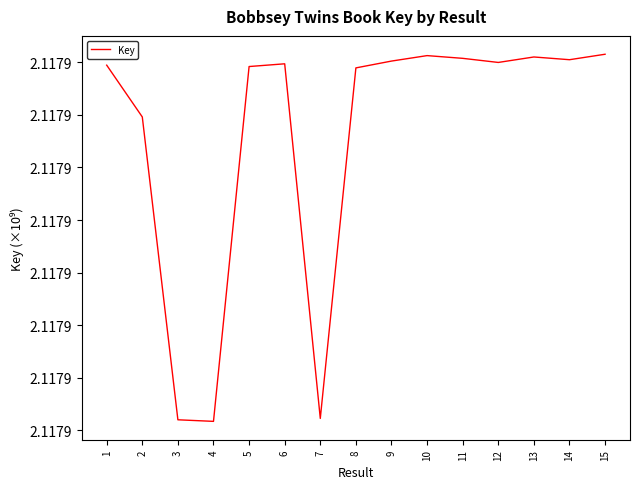

Where is the first local minimum?

4